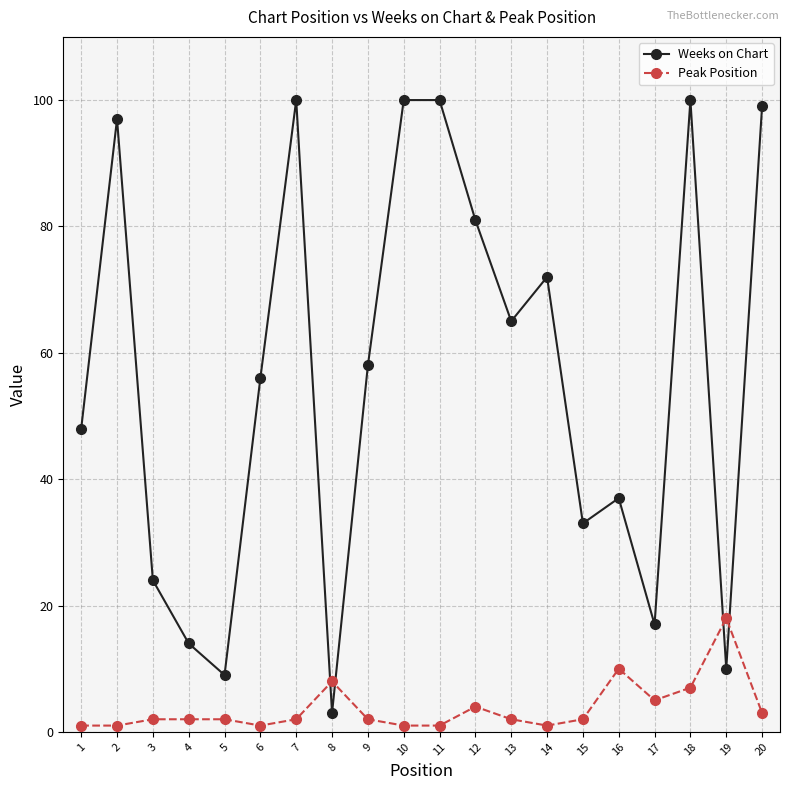

At how many categories does at least one series exceed 55?

11